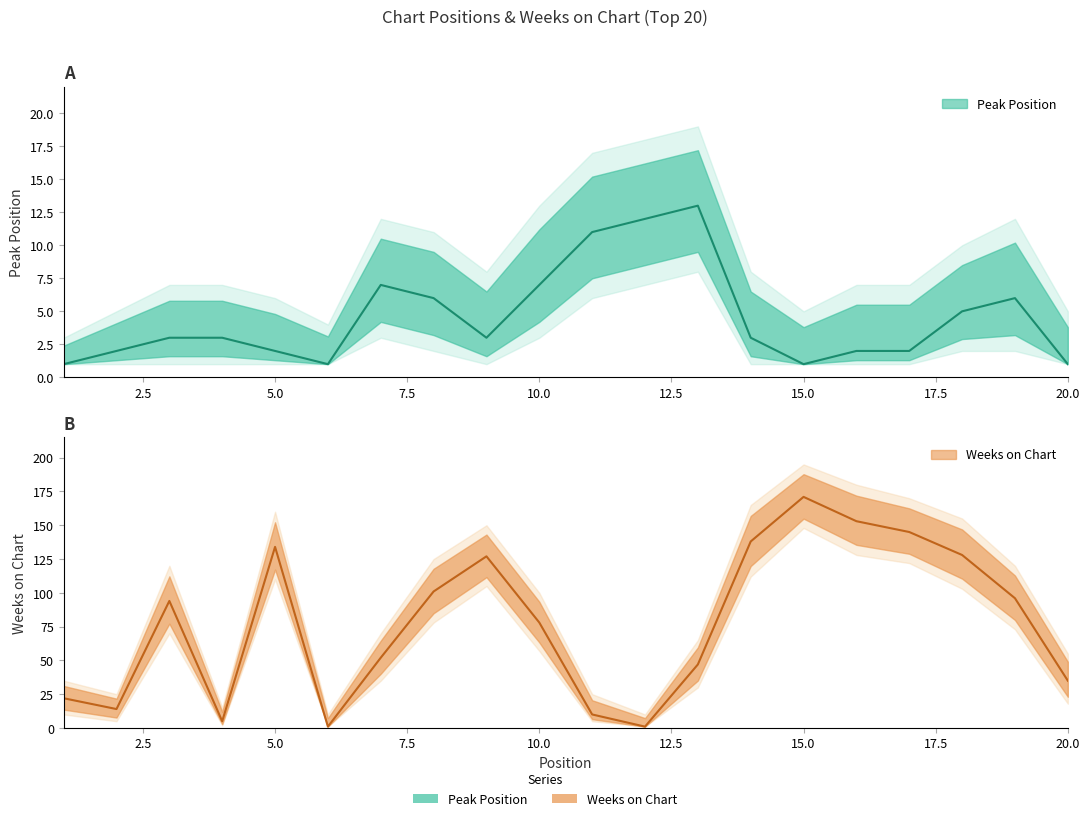

How many lines are shown in the chart?

2